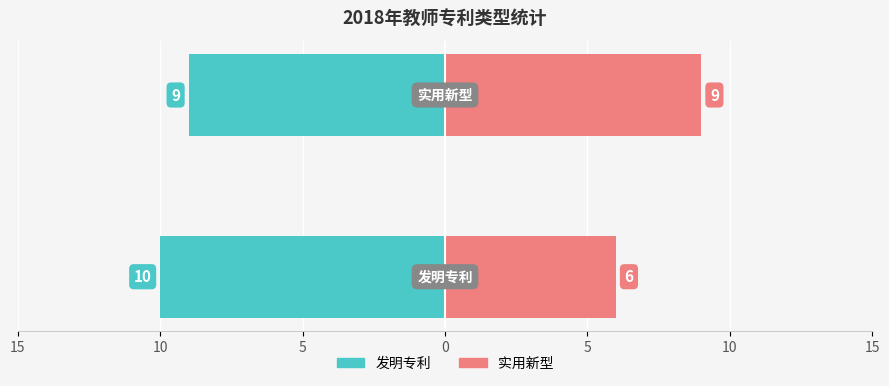

True or false: Owner-occupied has a value of -3 at 10.

False